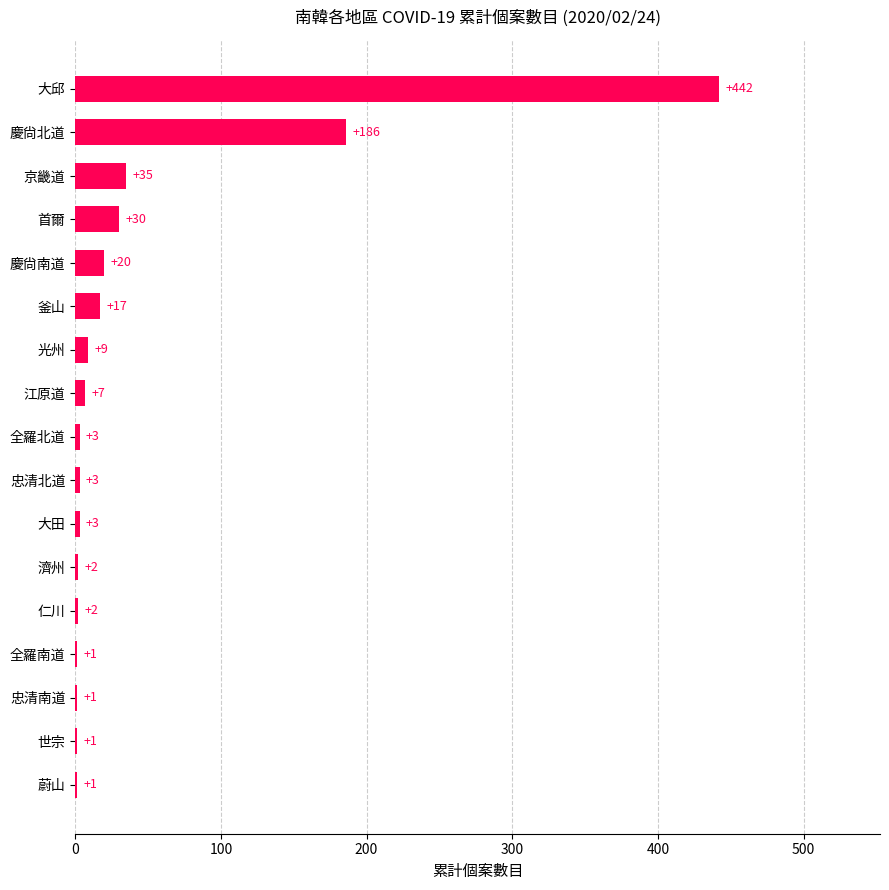

At which label is the value closest to 221?

慶尙北道